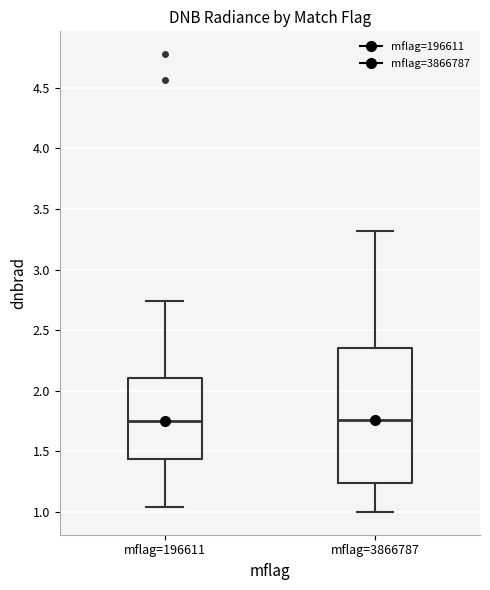

Where does the lower whisker of the box for mflag=3866787 end on the y-axis? The values are not printed on the chart, so give them approximately, as read against the axis.

1.00